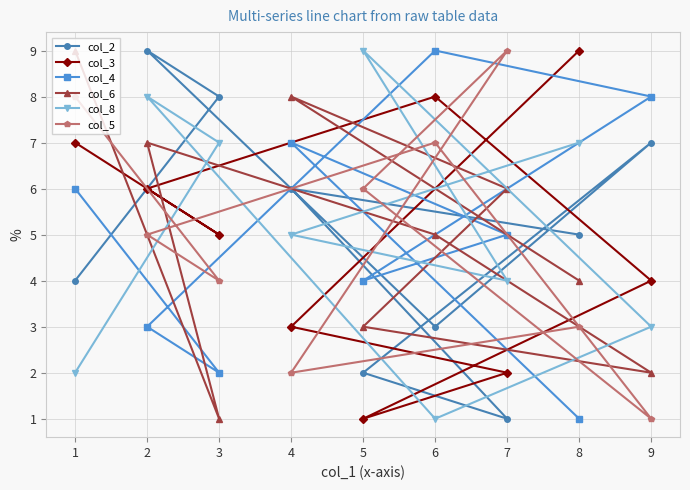

Which series has the largest total across all categories?

col_8